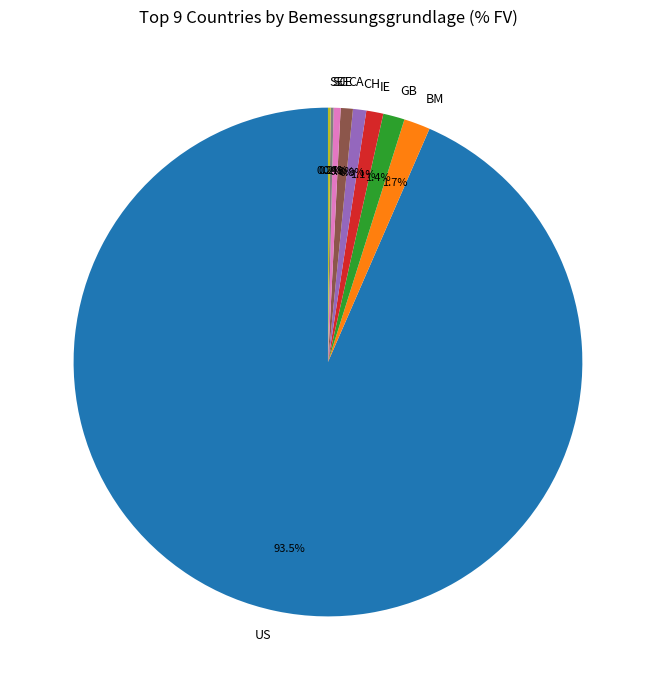

What is the ratio of the value at IE to the value at BM?

0.6